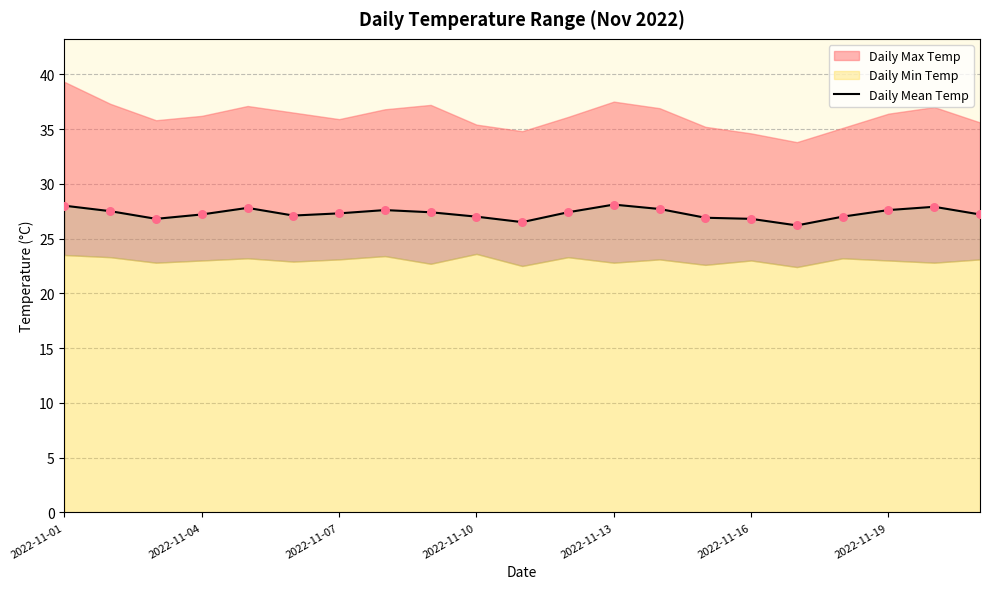

What is the change in value from 2022-11-07 to 9?

+0.2